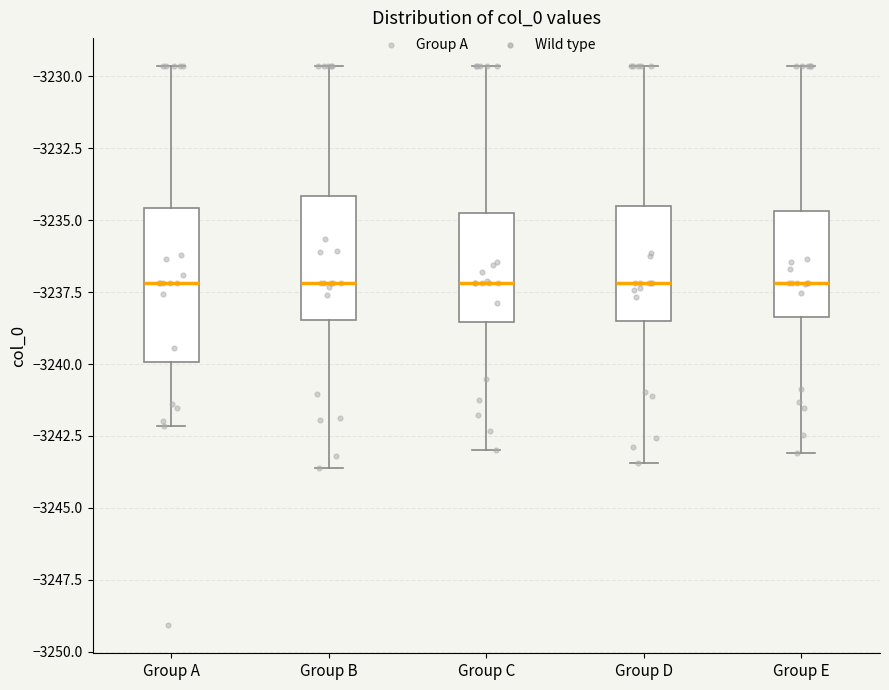

Reading left to right, read every box against the y-axis: the position of its median line, the range the box covers, and the ends of its whiskers. The values are not printed on the chart, so give them approximately, as read against the axis.

Group A: median -3237.0, box -3240.0 to -3234.5, whiskers -3242.0 to -3229.5
Group B: median -3237.0, box -3238.5 to -3234.0, whiskers -3243.5 to -3229.5
Group C: median -3237.0, box -3238.5 to -3234.5, whiskers -3243.0 to -3229.5
Group D: median -3237.0, box -3238.5 to -3234.5, whiskers -3243.5 to -3229.5
Group E: median -3237.0, box -3238.5 to -3234.5, whiskers -3243.0 to -3229.5